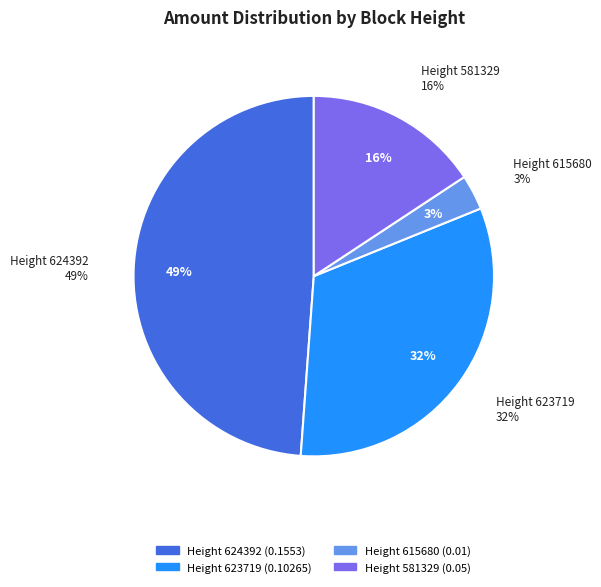

How many segments does this pie chart have?

4